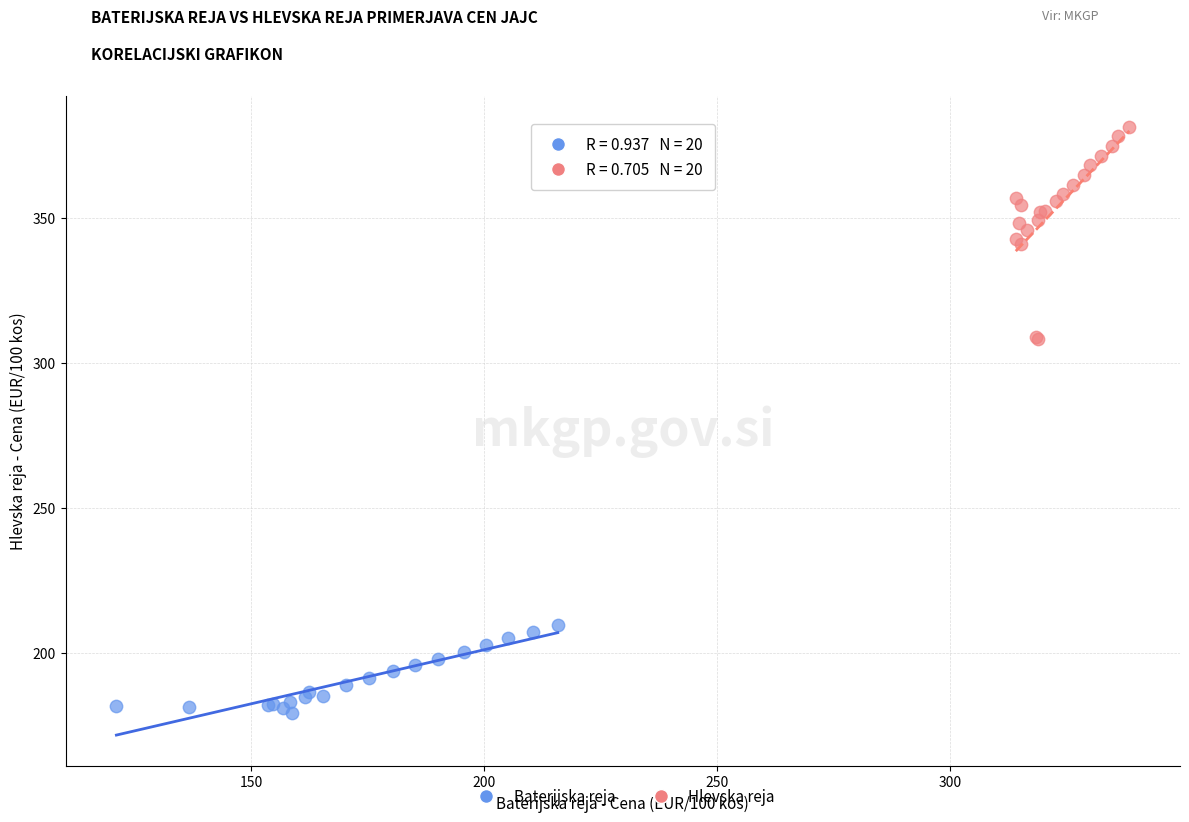

Which series contains the highest Y value?

Hlevska reja